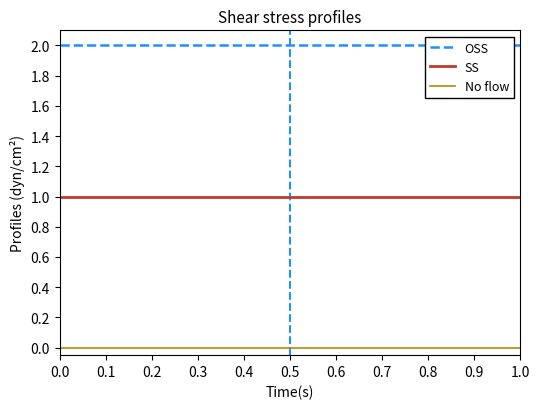

Rank the series by their maximum value, from highest to lowest.

OSS, SS, No flow